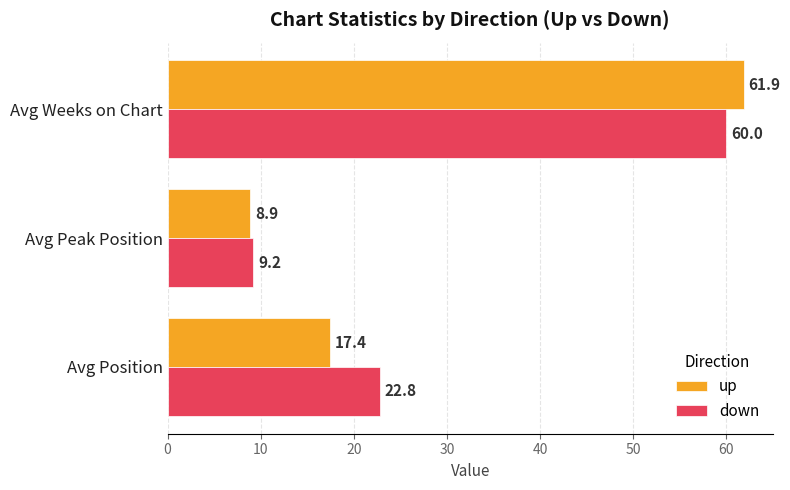

Which series has the largest range (max minus min)?

up